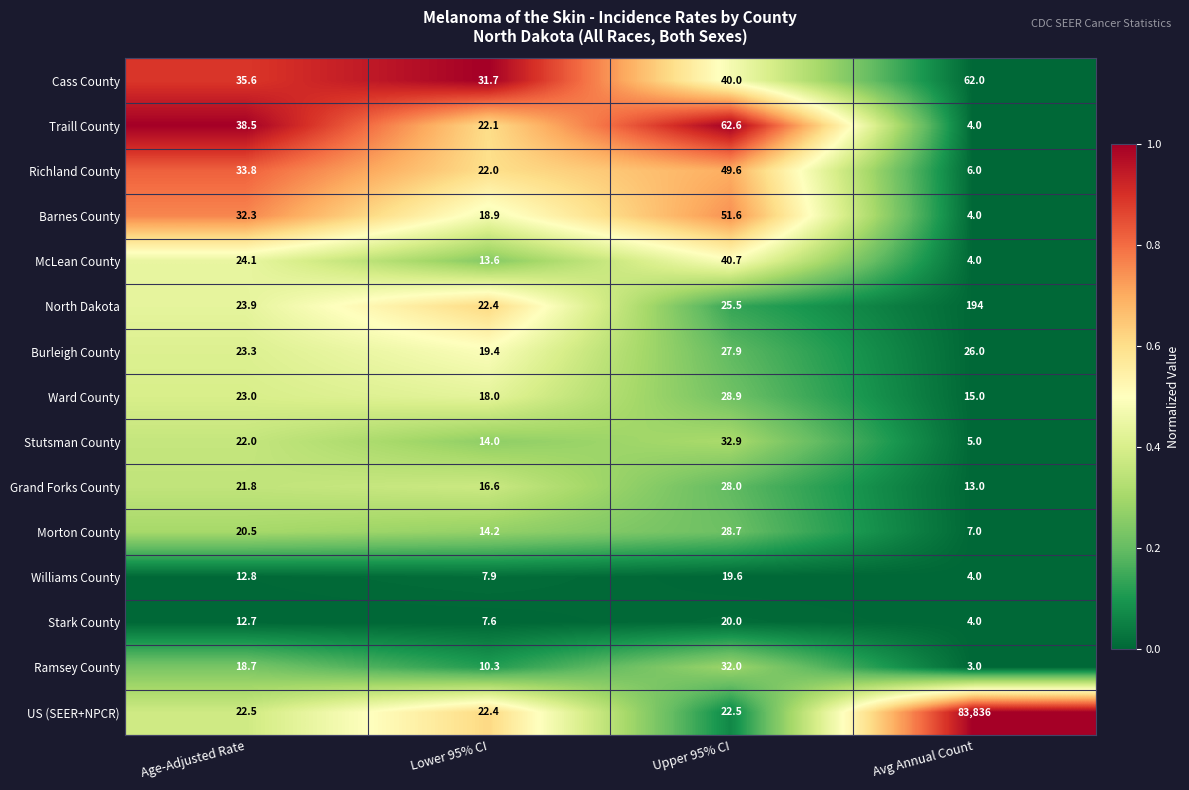

Read the Morton County value at Upper 95% CI.

28.7